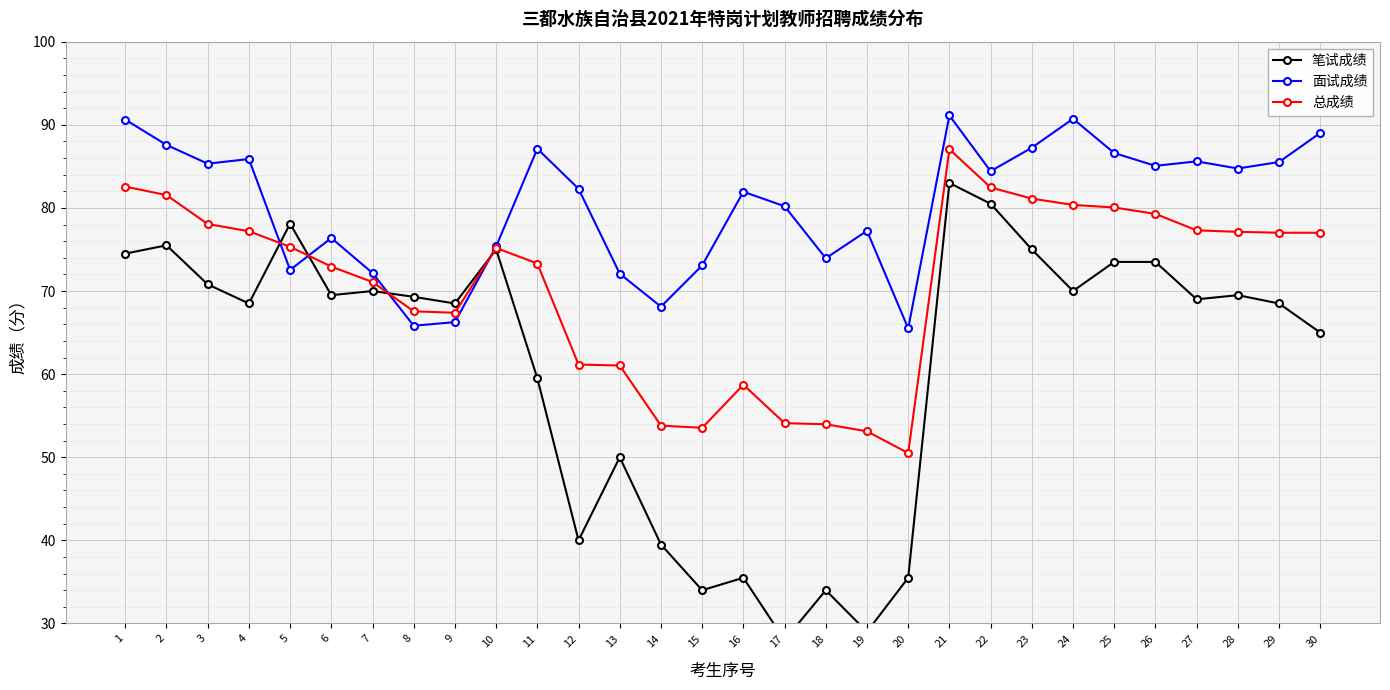

How many data points in 总成绩 are above 75?

16